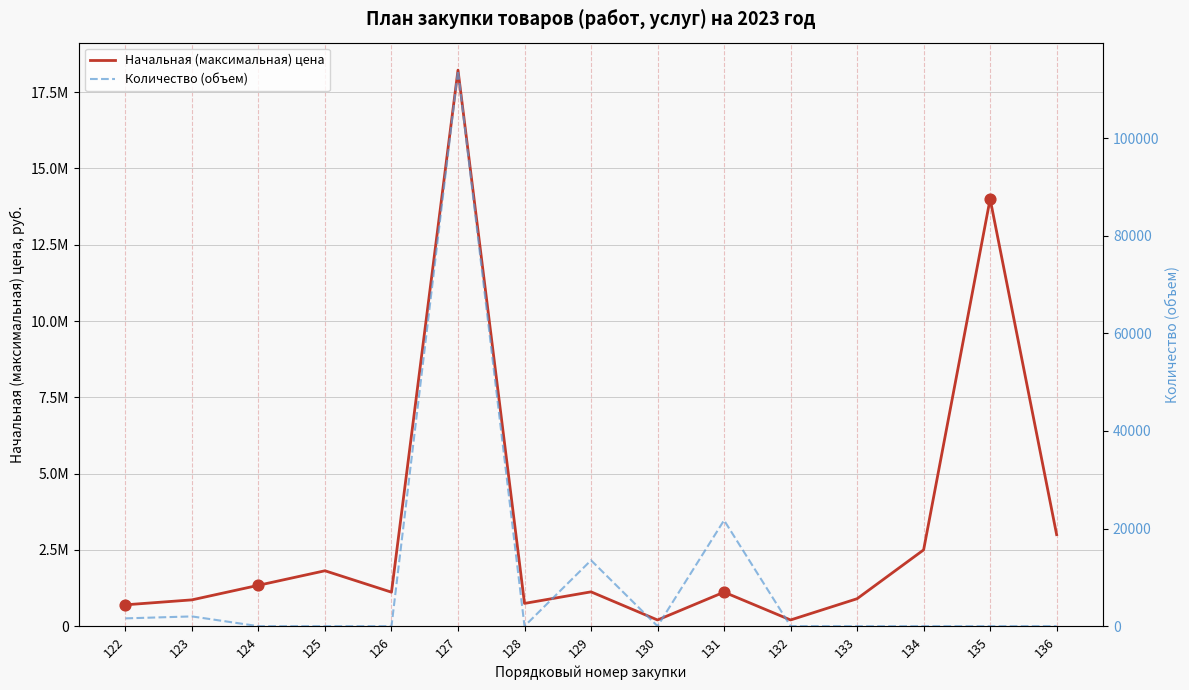

Which series reaches the maximum Y coordinate?

Начальная (максимальная) цена